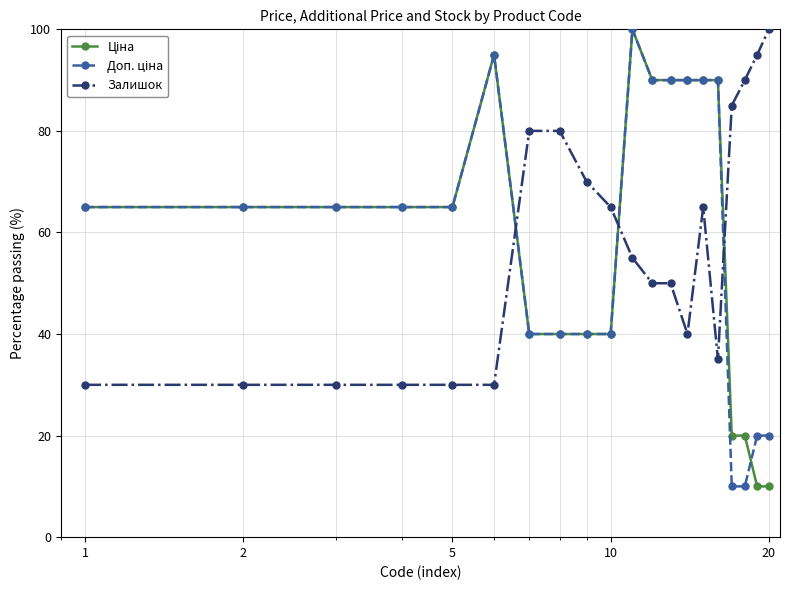

How many lines are shown in the chart?

3